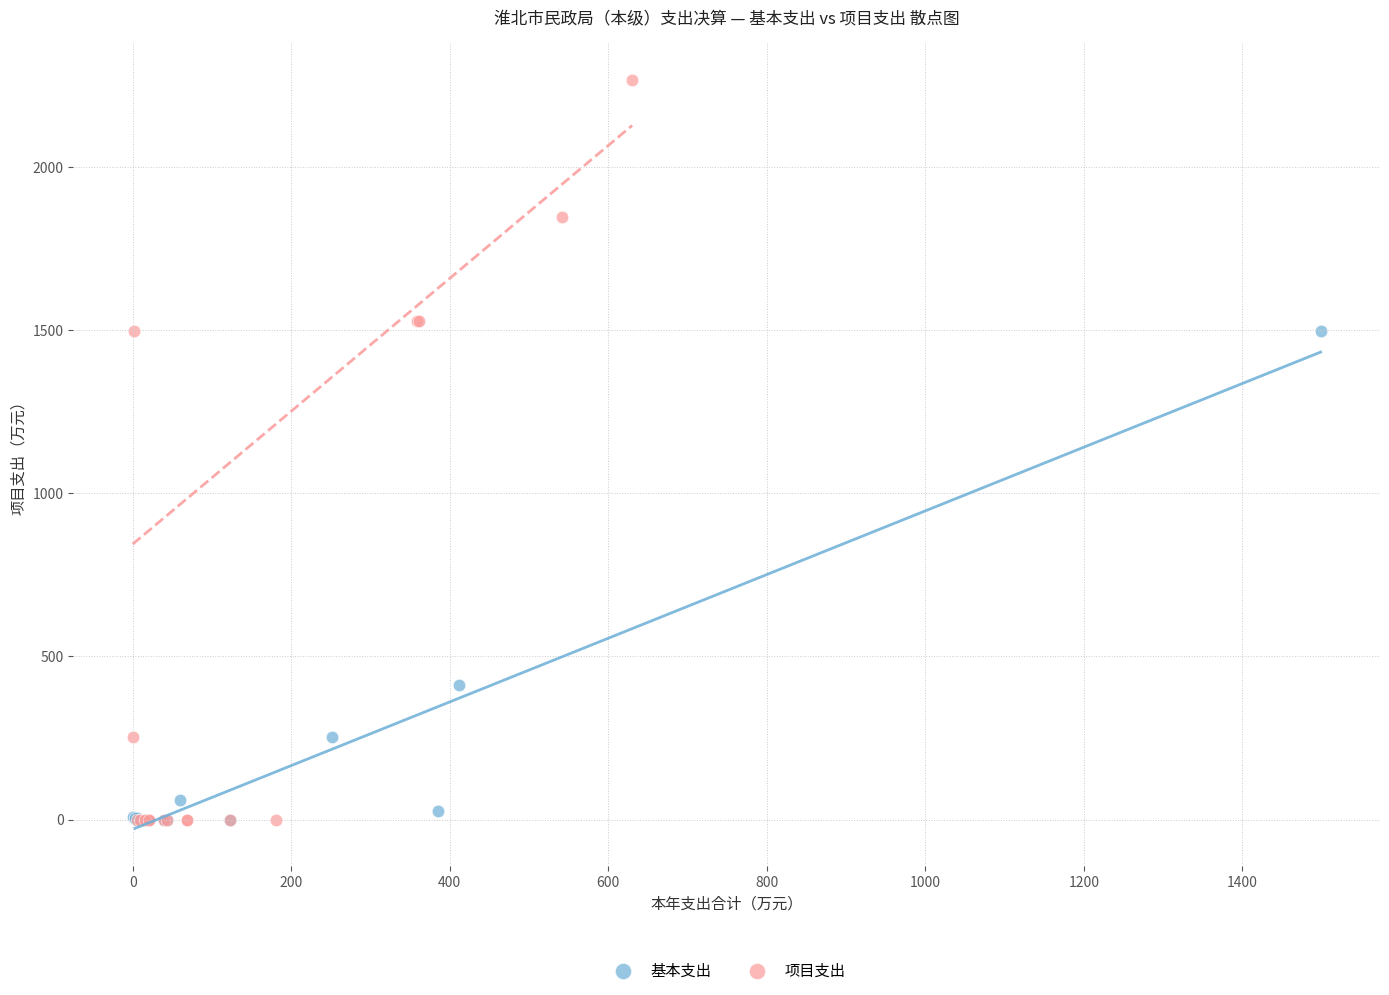

Which series has the widest spread of Y values?

项目支出